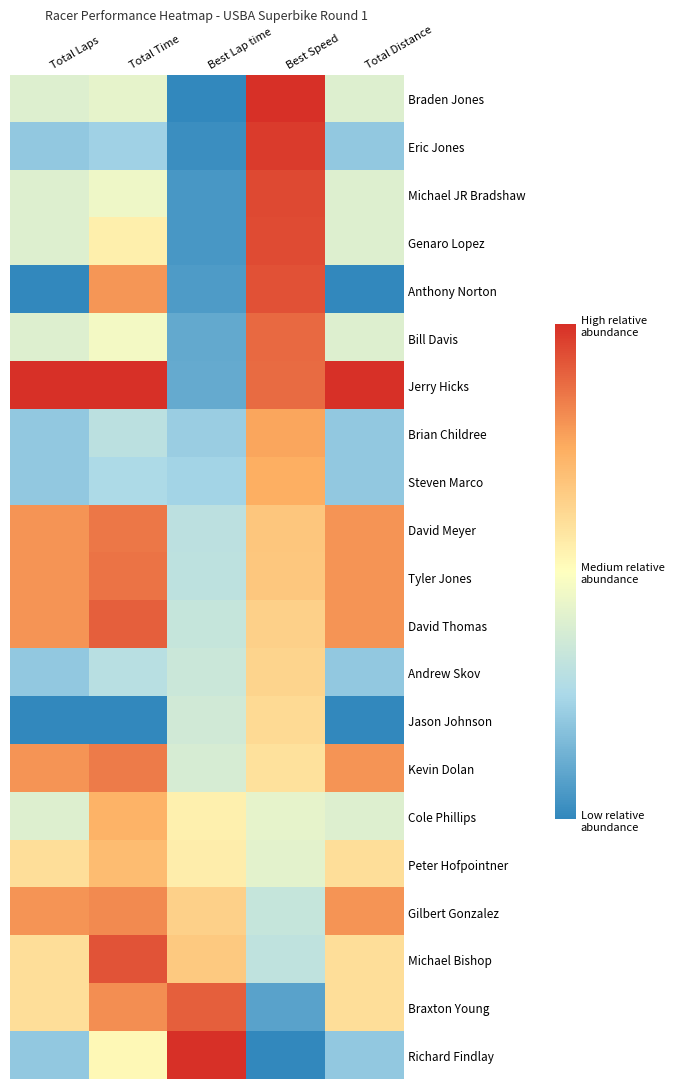

Reading left to right, extract all data points from this chart.

Braden Jones: Total Laps=0.4	Total Time=0.4	Best Lap time=0.0	Best Speed=1.0	Total Distance=0.4
Eric Jones: Total Laps=0.2	Total Time=0.2	Best Lap time=0.0	Best Speed=1.0	Total Distance=0.2
Michael JR Bradshaw: Total Laps=0.4	Total Time=0.5	Best Lap time=0.0	Best Speed=0.9	Total Distance=0.4
Genaro Lopez: Total Laps=0.4	Total Time=0.5	Best Lap time=0.0	Best Speed=0.9	Total Distance=0.4
Anthony Norton: Total Laps=0.0	Total Time=0.8	Best Lap time=0.1	Best Speed=0.9	Total Distance=0.0
Bill Davis: Total Laps=0.4	Total Time=0.5	Best Lap time=0.1	Best Speed=0.9	Total Distance=0.4
Jerry Hicks: Total Laps=1.0	Total Time=1.0	Best Lap time=0.1	Best Speed=0.9	Total Distance=1.0
Brian Childree: Total Laps=0.2	Total Time=0.3	Best Lap time=0.2	Best Speed=0.8	Total Distance=0.2
Steven Marco: Total Laps=0.2	Total Time=0.3	Best Lap time=0.2	Best Speed=0.7	Total Distance=0.2
David Meyer: Total Laps=0.8	Total Time=0.9	Best Lap time=0.3	Best Speed=0.7	Total Distance=0.8
Tyler Jones: Total Laps=0.8	Total Time=0.9	Best Lap time=0.3	Best Speed=0.7	Total Distance=0.8
David Thomas: Total Laps=0.8	Total Time=0.9	Best Lap time=0.3	Best Speed=0.6	Total Distance=0.8
Andrew Skov: Total Laps=0.2	Total Time=0.3	Best Lap time=0.3	Best Speed=0.6	Total Distance=0.2
Jason Johnson: Total Laps=0.0	Total Time=0.0	Best Lap time=0.4	Best Speed=0.6	Total Distance=0.0
Kevin Dolan: Total Laps=0.8	Total Time=0.8	Best Lap time=0.4	Best Speed=0.6	Total Distance=0.8
Cole Phillips: Total Laps=0.4	Total Time=0.7	Best Lap time=0.5	Best Speed=0.4	Total Distance=0.4
Peter Hofpointner: Total Laps=0.6	Total Time=0.7	Best Lap time=0.6	Best Speed=0.4	Total Distance=0.6
Gilbert Gonzalez: Total Laps=0.8	Total Time=0.8	Best Lap time=0.6	Best Speed=0.3	Total Distance=0.8
Michael Bishop: Total Laps=0.6	Total Time=0.9	Best Lap time=0.7	Best Speed=0.3	Total Distance=0.6
Braxton Young: Total Laps=0.6	Total Time=0.8	Best Lap time=0.9	Best Speed=0.1	Total Distance=0.6
Richard Findlay: Total Laps=0.2	Total Time=0.5	Best Lap time=1.0	Best Speed=0.0	Total Distance=0.2